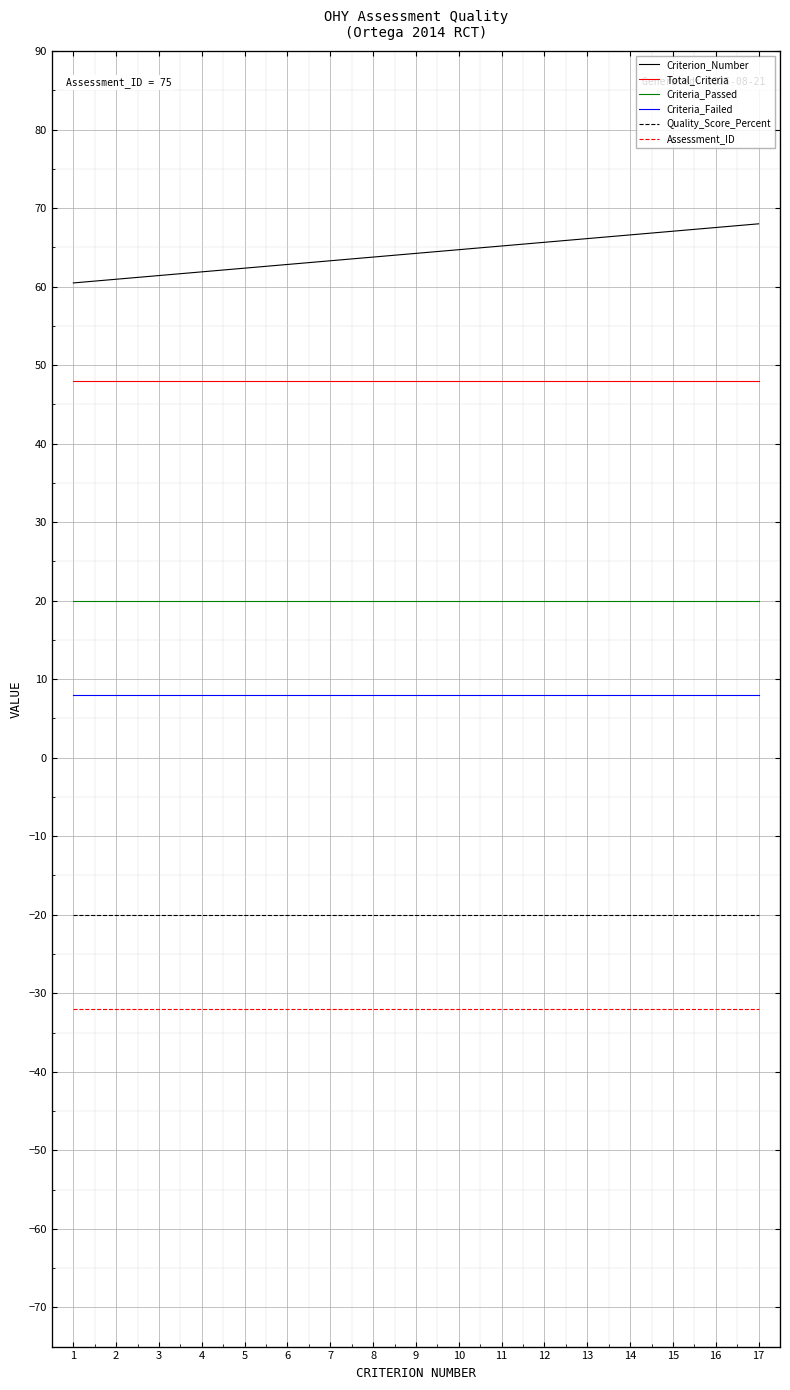

Reading left to right, what are all the values shown in this chart?

Criterion_Number: 60.5	60.9	61.4	61.9	62.4	62.8	63.3	63.8	64.2	64.7	65.2	65.6	66.1	66.6	67.1	67.5	68.0
Total_Criteria: 48.0	48.0	48.0	48.0	48.0	48.0	48.0	48.0	48.0	48.0	48.0	48.0	48.0	48.0	48.0	48.0	48.0
Criteria_Passed: 20.0	20.0	20.0	20.0	20.0	20.0	20.0	20.0	20.0	20.0	20.0	20.0	20.0	20.0	20.0	20.0	20.0
Criteria_Failed: 8.0	8.0	8.0	8.0	8.0	8.0	8.0	8.0	8.0	8.0	8.0	8.0	8.0	8.0	8.0	8.0	8.0
Quality_Score_Percent: -20.0	-20.0	-20.0	-20.0	-20.0	-20.0	-20.0	-20.0	-20.0	-20.0	-20.0	-20.0	-20.0	-20.0	-20.0	-20.0	-20.0
Assessment_ID: -32.0	-32.0	-32.0	-32.0	-32.0	-32.0	-32.0	-32.0	-32.0	-32.0	-32.0	-32.0	-32.0	-32.0	-32.0	-32.0	-32.0